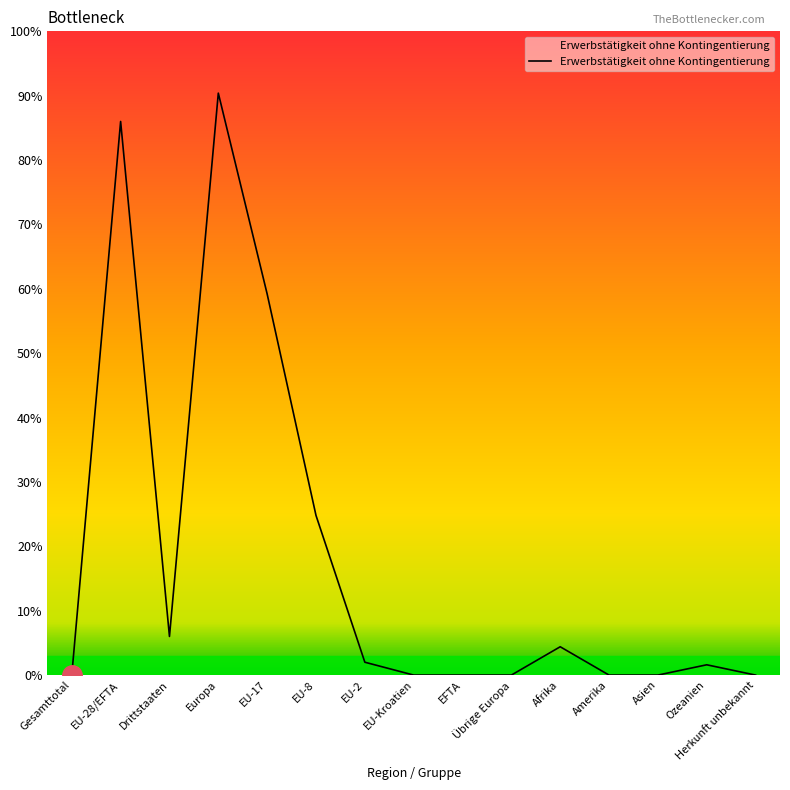

How many points are higher than both their immediate neighbors (excluding endpoints)?

4